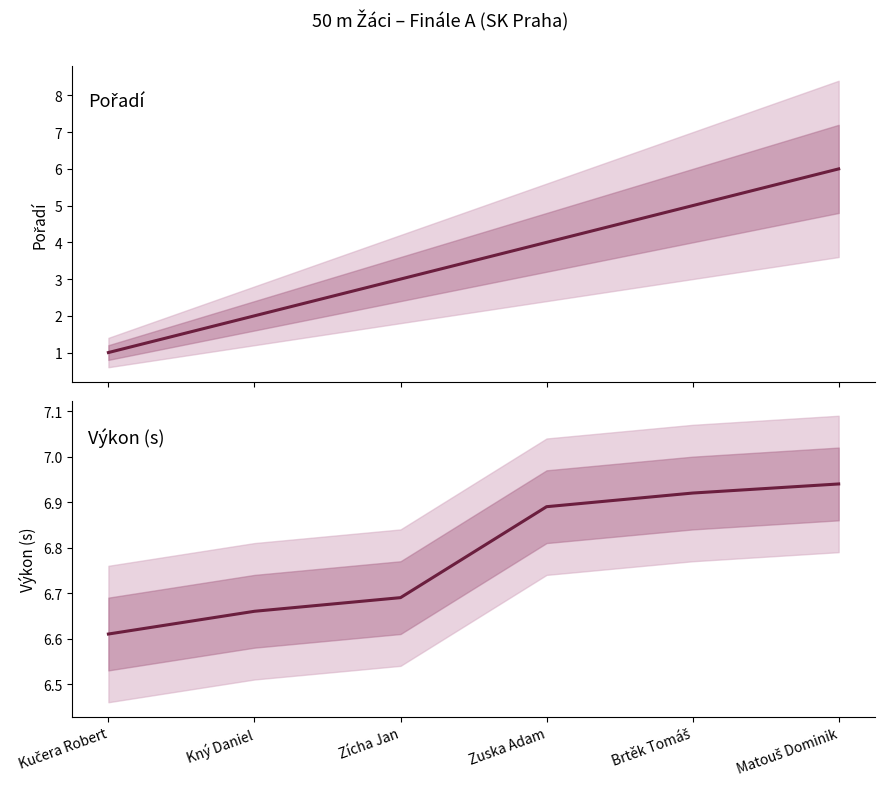

Where does the Pořadí series first go above 4?

Brtěk Tomáš